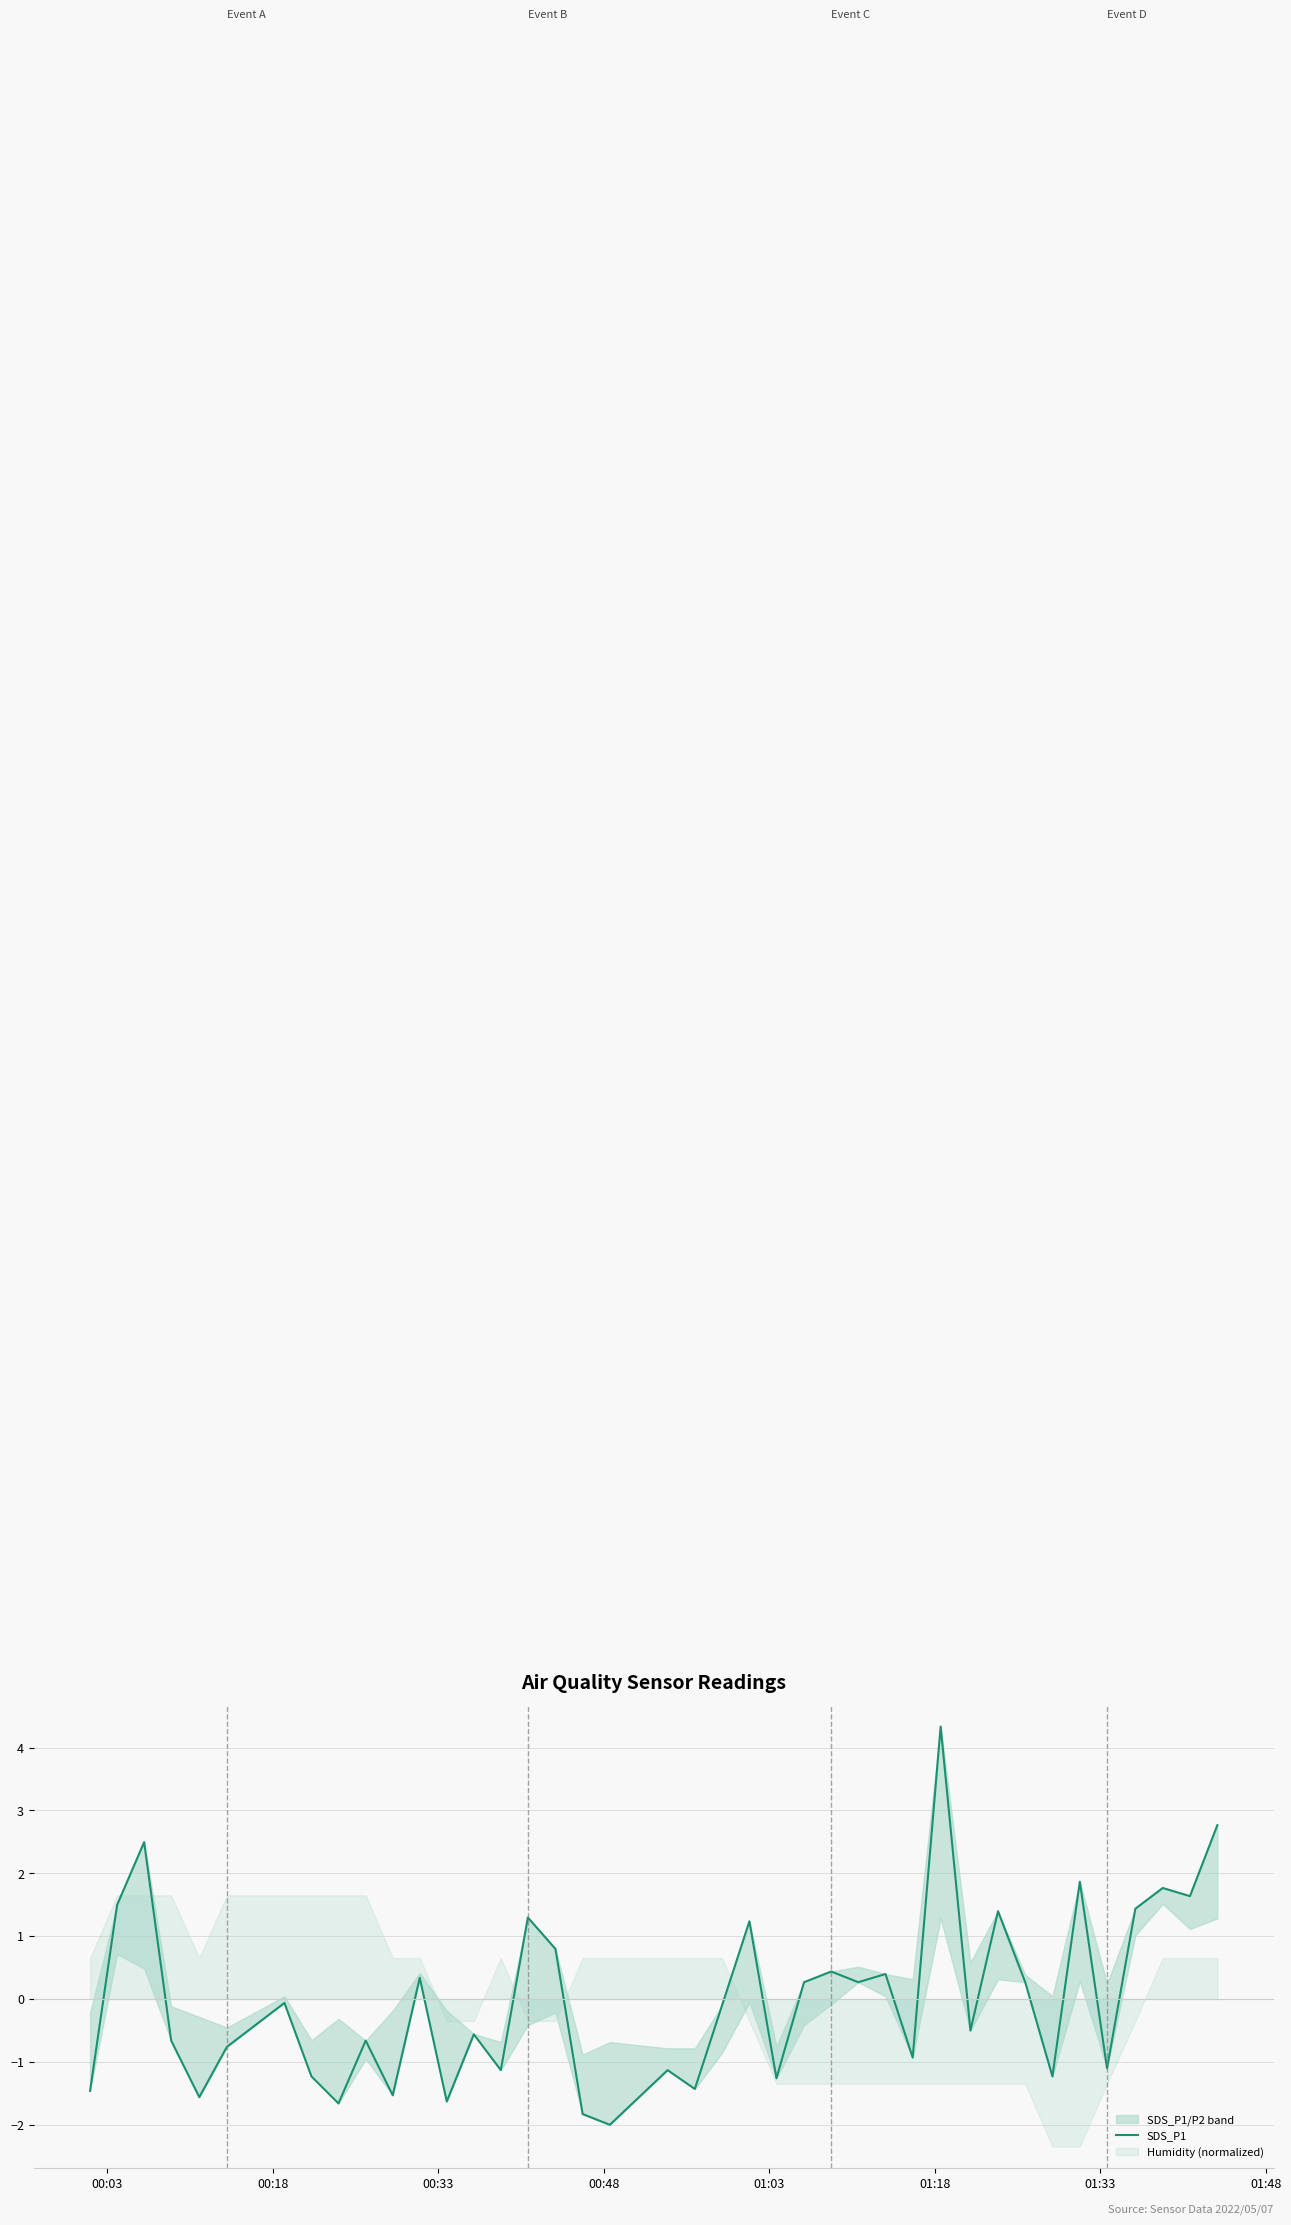

True or false: the data shows -0.9 at 30.

False